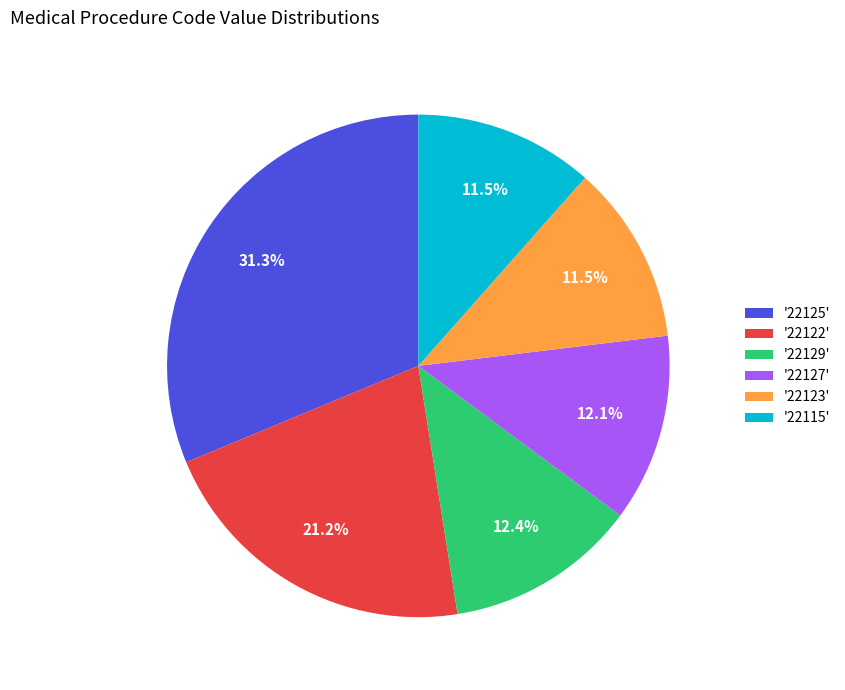

What is the ratio of the value at '22129' to the value at '22123'?

1.1